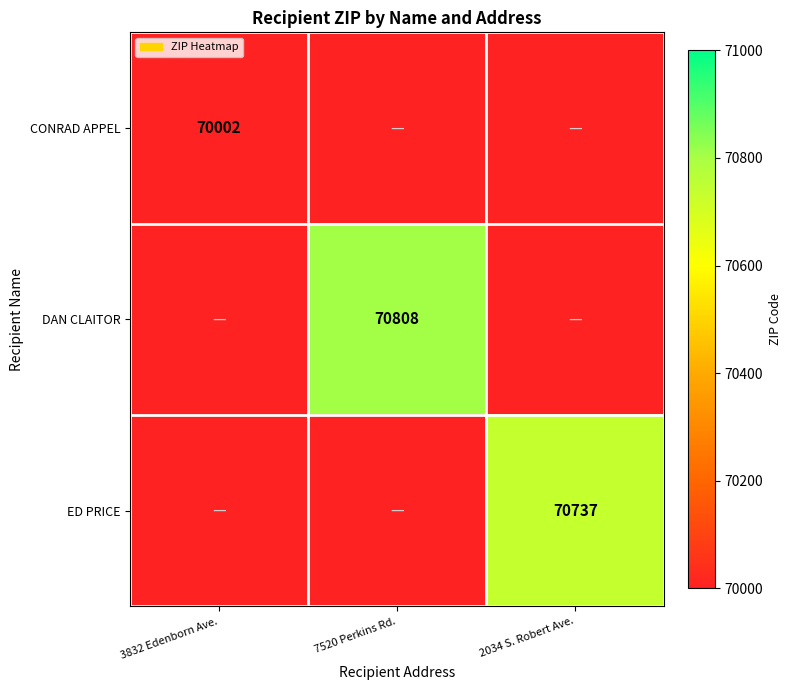

What is the maximum value for ED PRICE?

70737